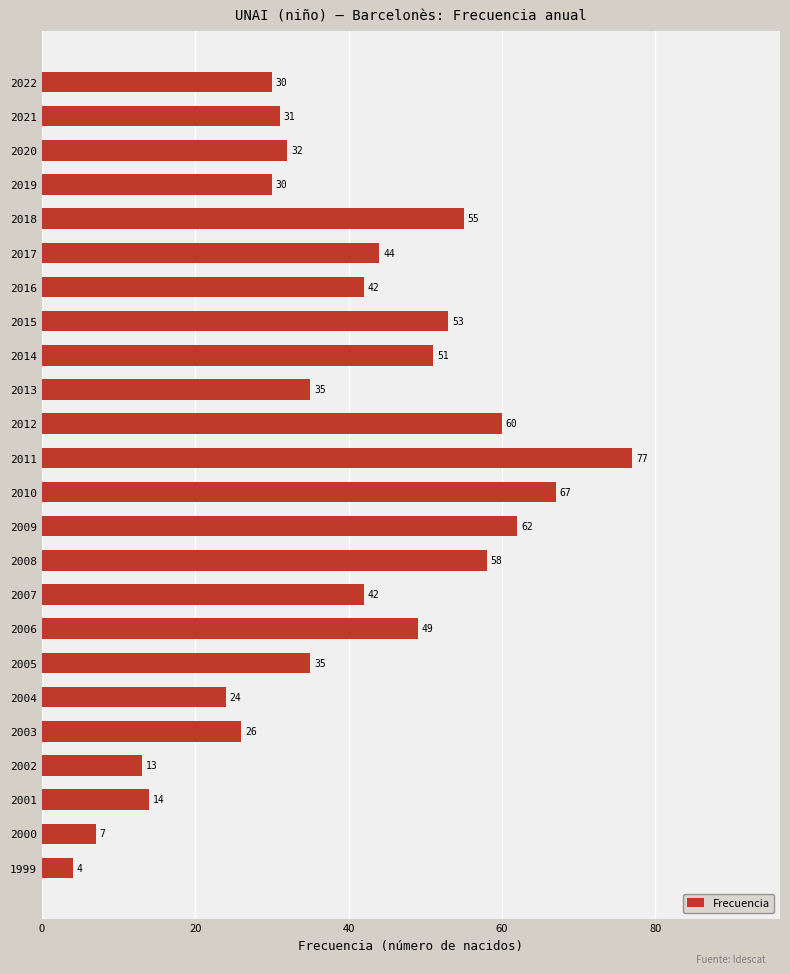

Read the value at 2006.

49